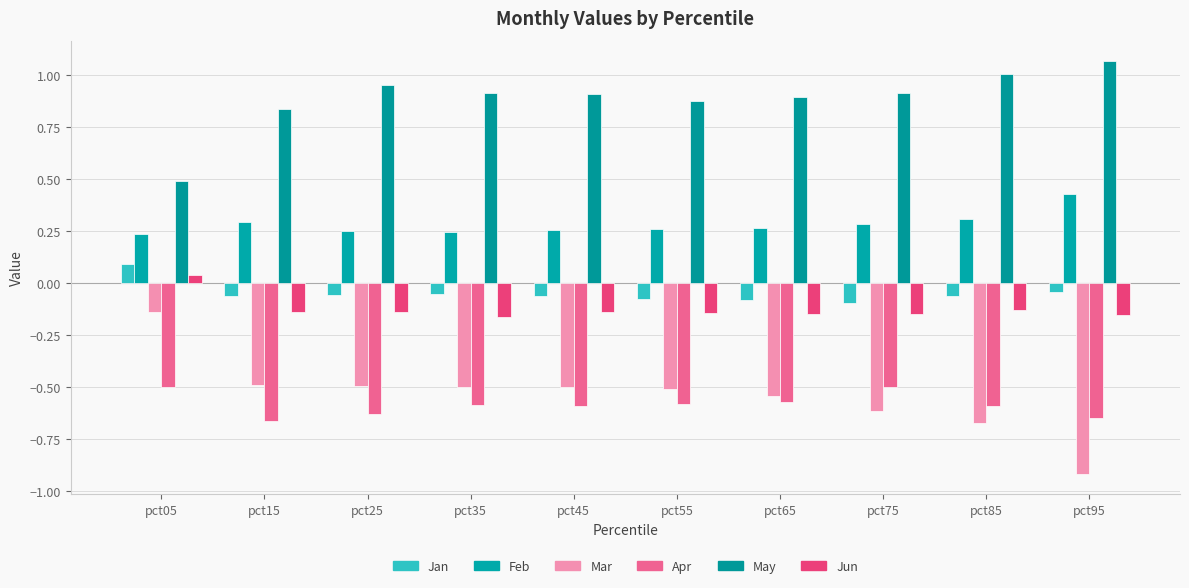

What is the value of the Feb bar at the 2nd from the left?

0.3